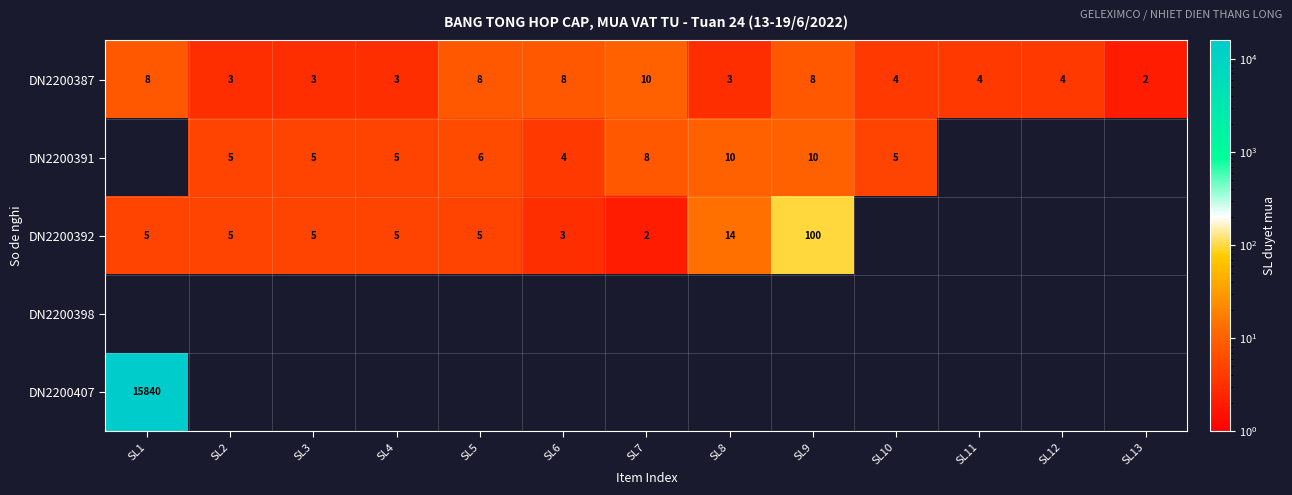

At which label does DN2200387 reach its peak?

SL7